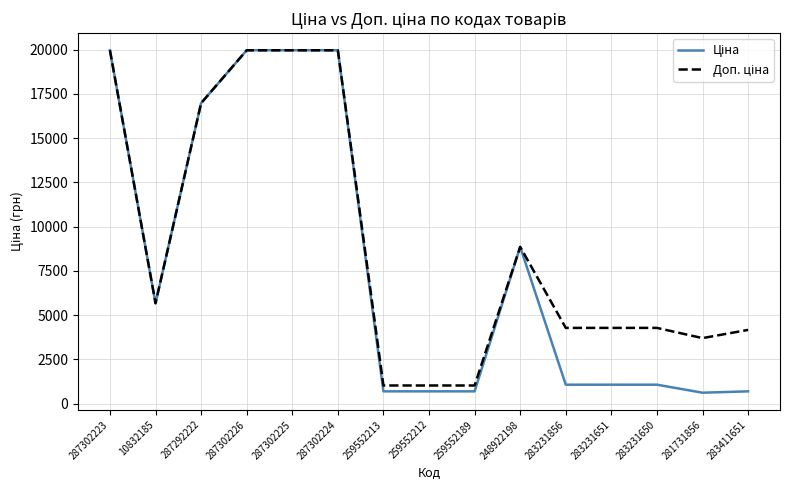

Count the number of data series in this chart.

2